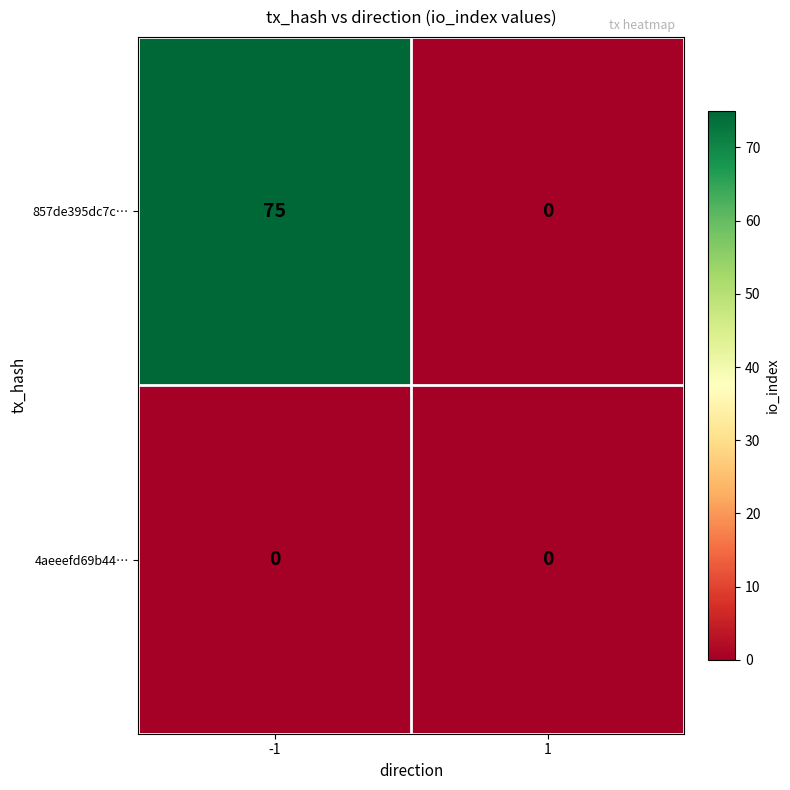

How many categories are shown in the chart?

2